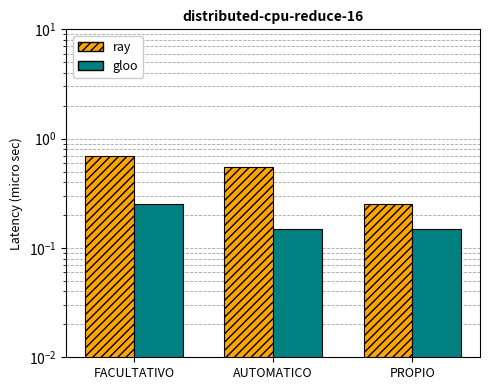

Reading left to right, list all the values displayed in this chart.

ray: 0.7	0.6	0.2
gloo: 0.2	0.1	0.1